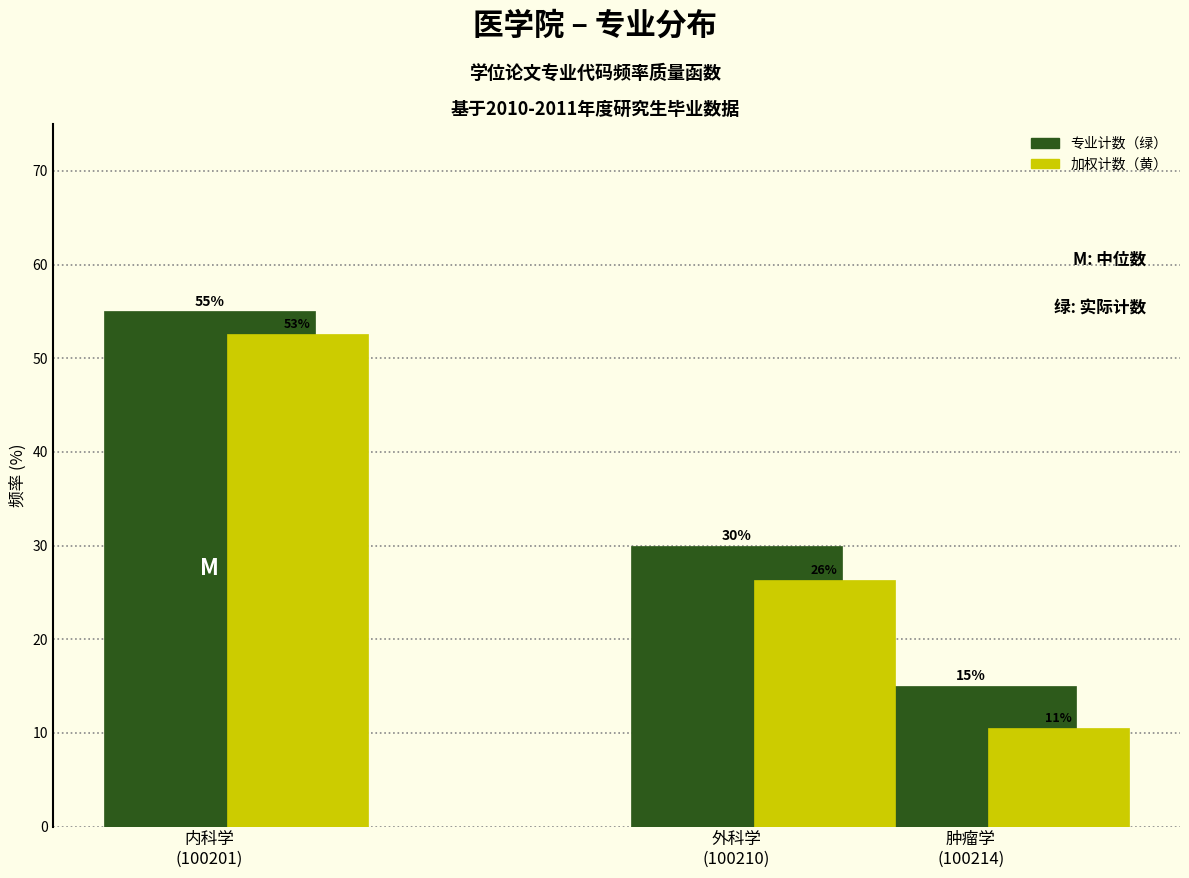

Which series has the largest total across all categories?

专业计数（绿）